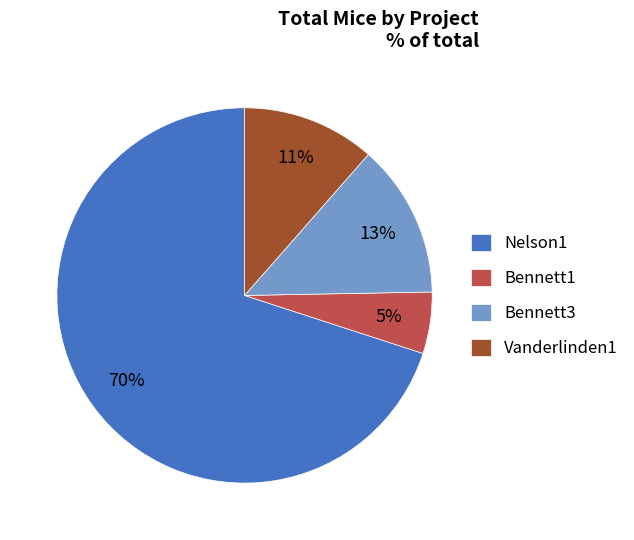

Which has a higher value, Bennett3 or Nelson1?

Nelson1